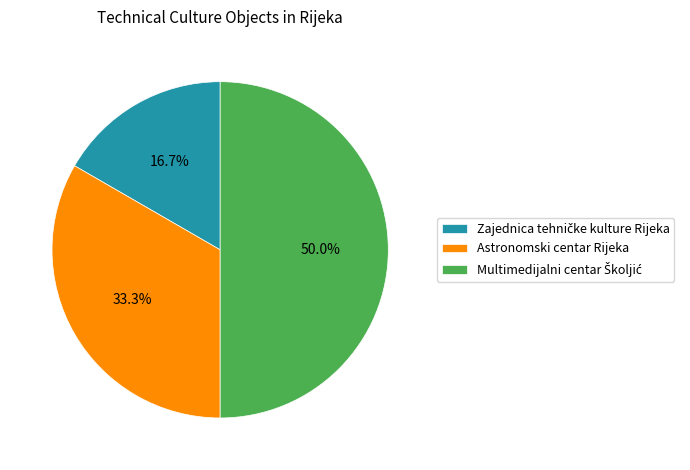

Does Astronomski centar Rijeka account for over 50% of the chart?

No